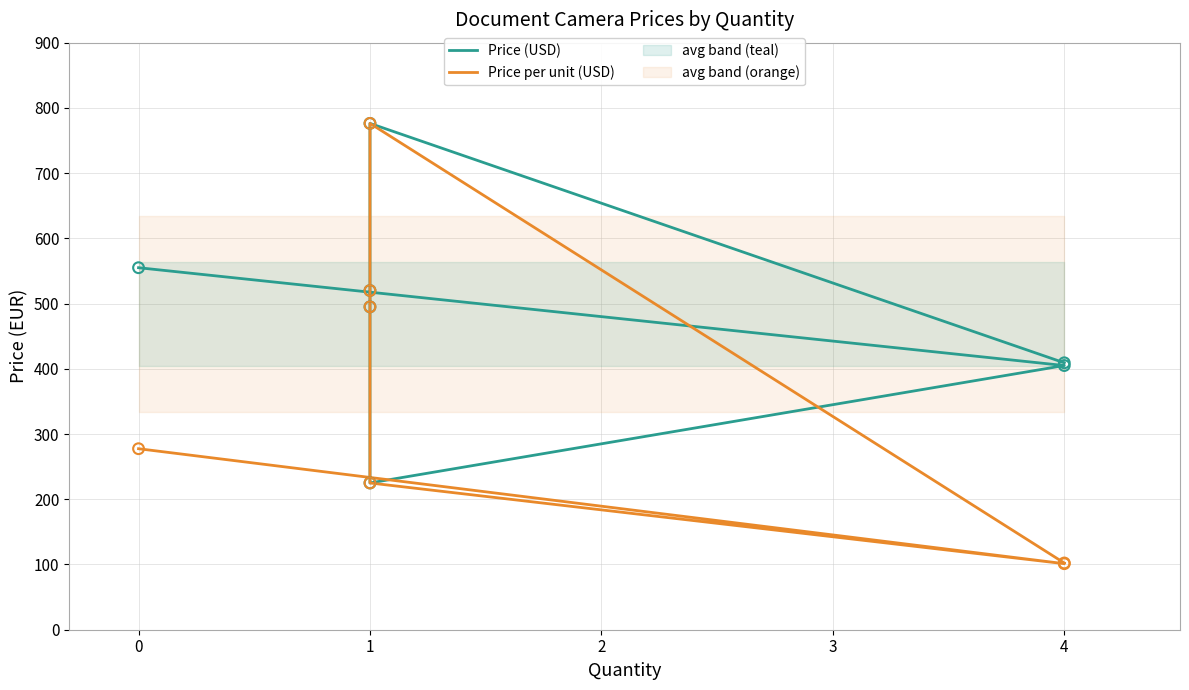

Which series has the largest Y range (max minus min)?

Price per unit (USD)